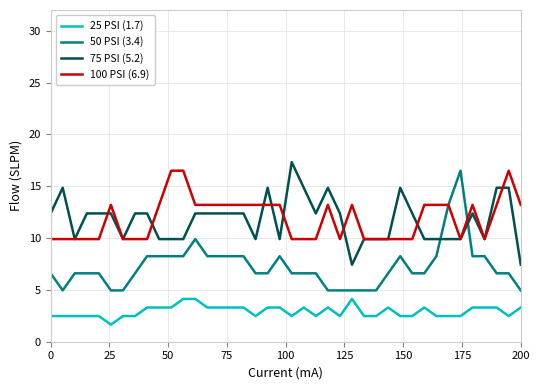

Which series has the largest range (max minus min)?

50 PSI (3.4)